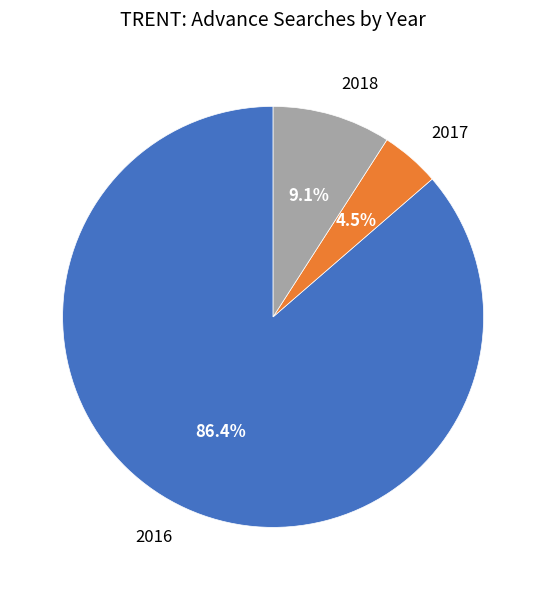

Count the number of slices in the pie.

3